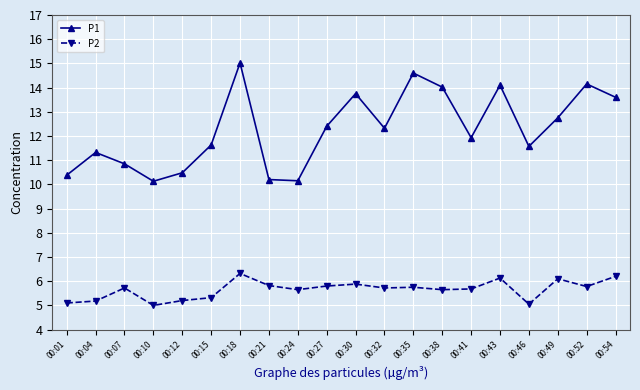

What value does the P1 series have at 00:35?

14.6